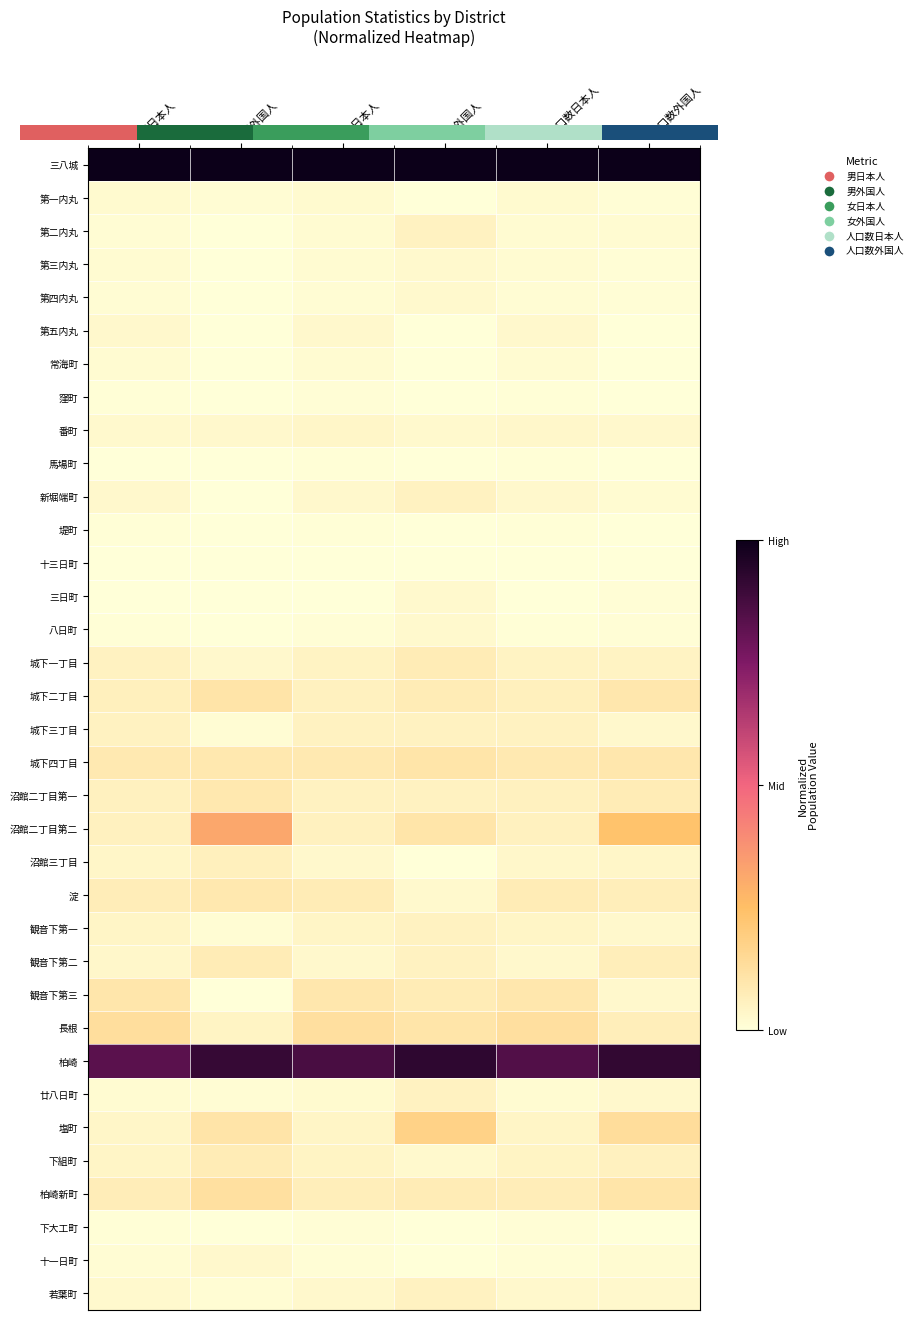

The value of 十三日町 at 人口数外国人 is -0.0. True or false?

False